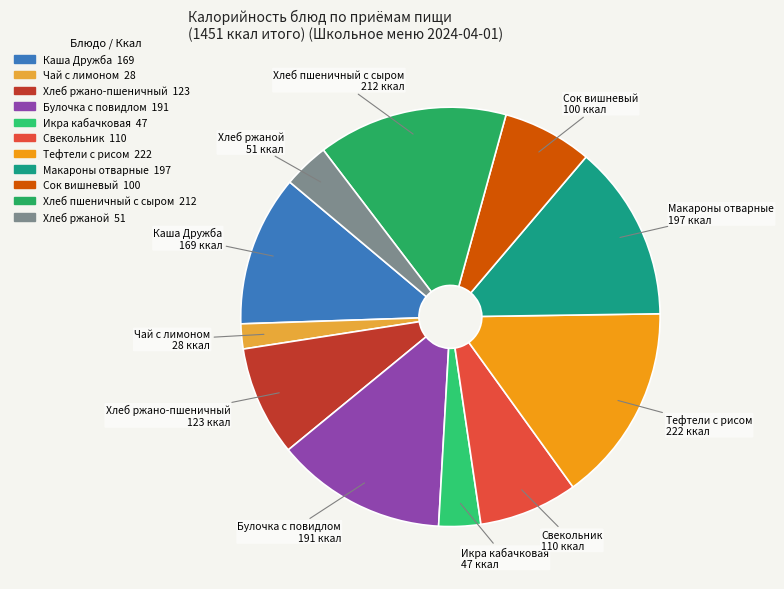

Does Свекольник account for over 50% of the chart?

No